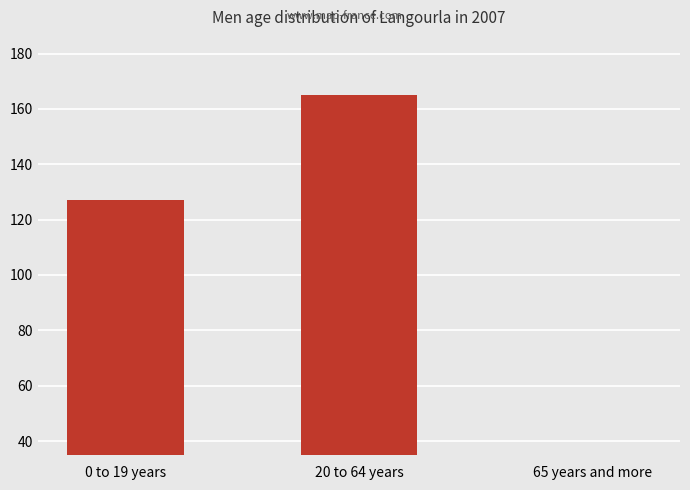

List the labels in order of value, largest first.

20 to 64 years, 0 to 19 years, 65 years and more